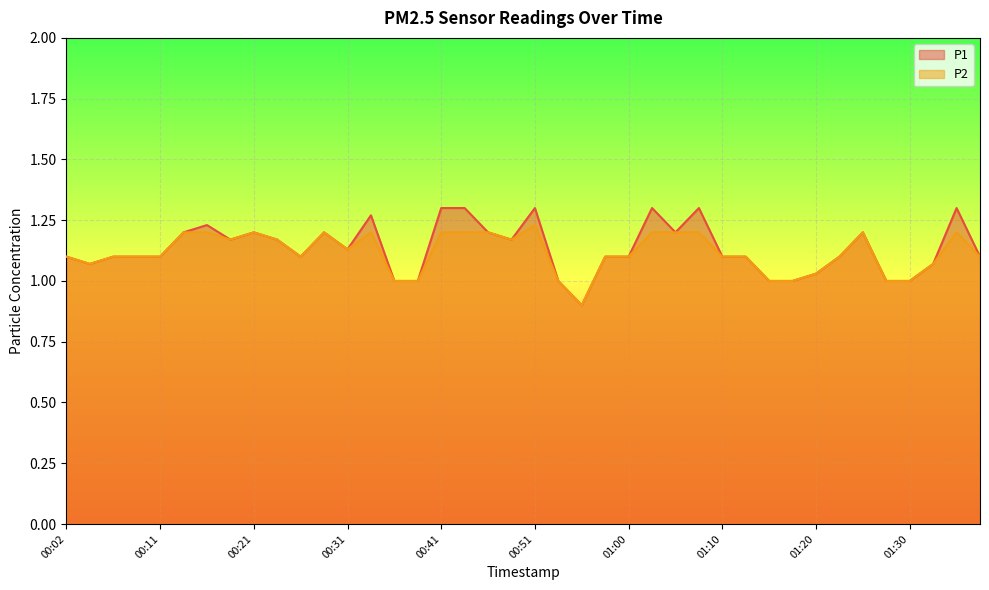

True or false: P1 and P2 intersect in this chart.

False